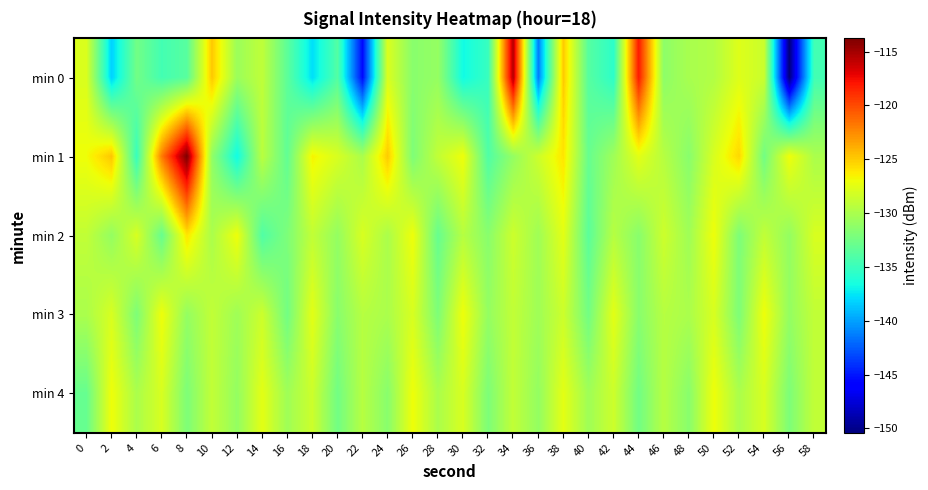

What is the total value across all series at 28?

-654.9